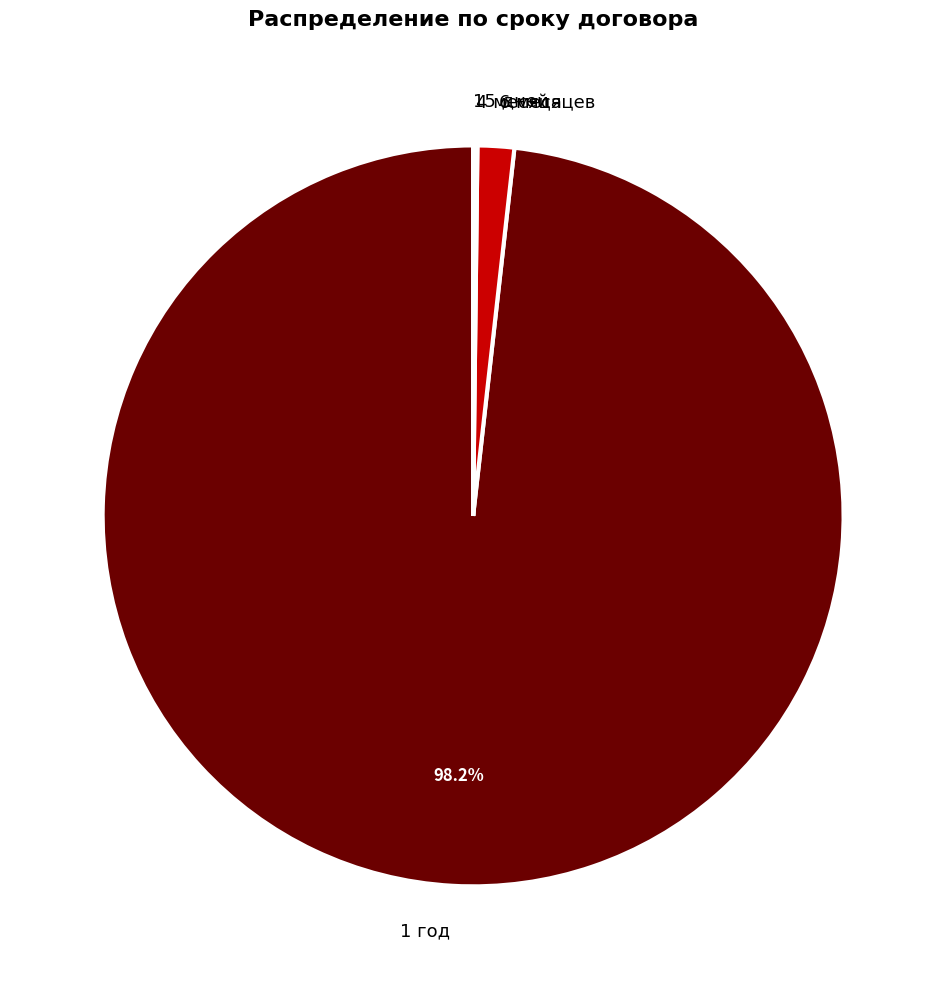

Which category accounts for the majority?

1 год